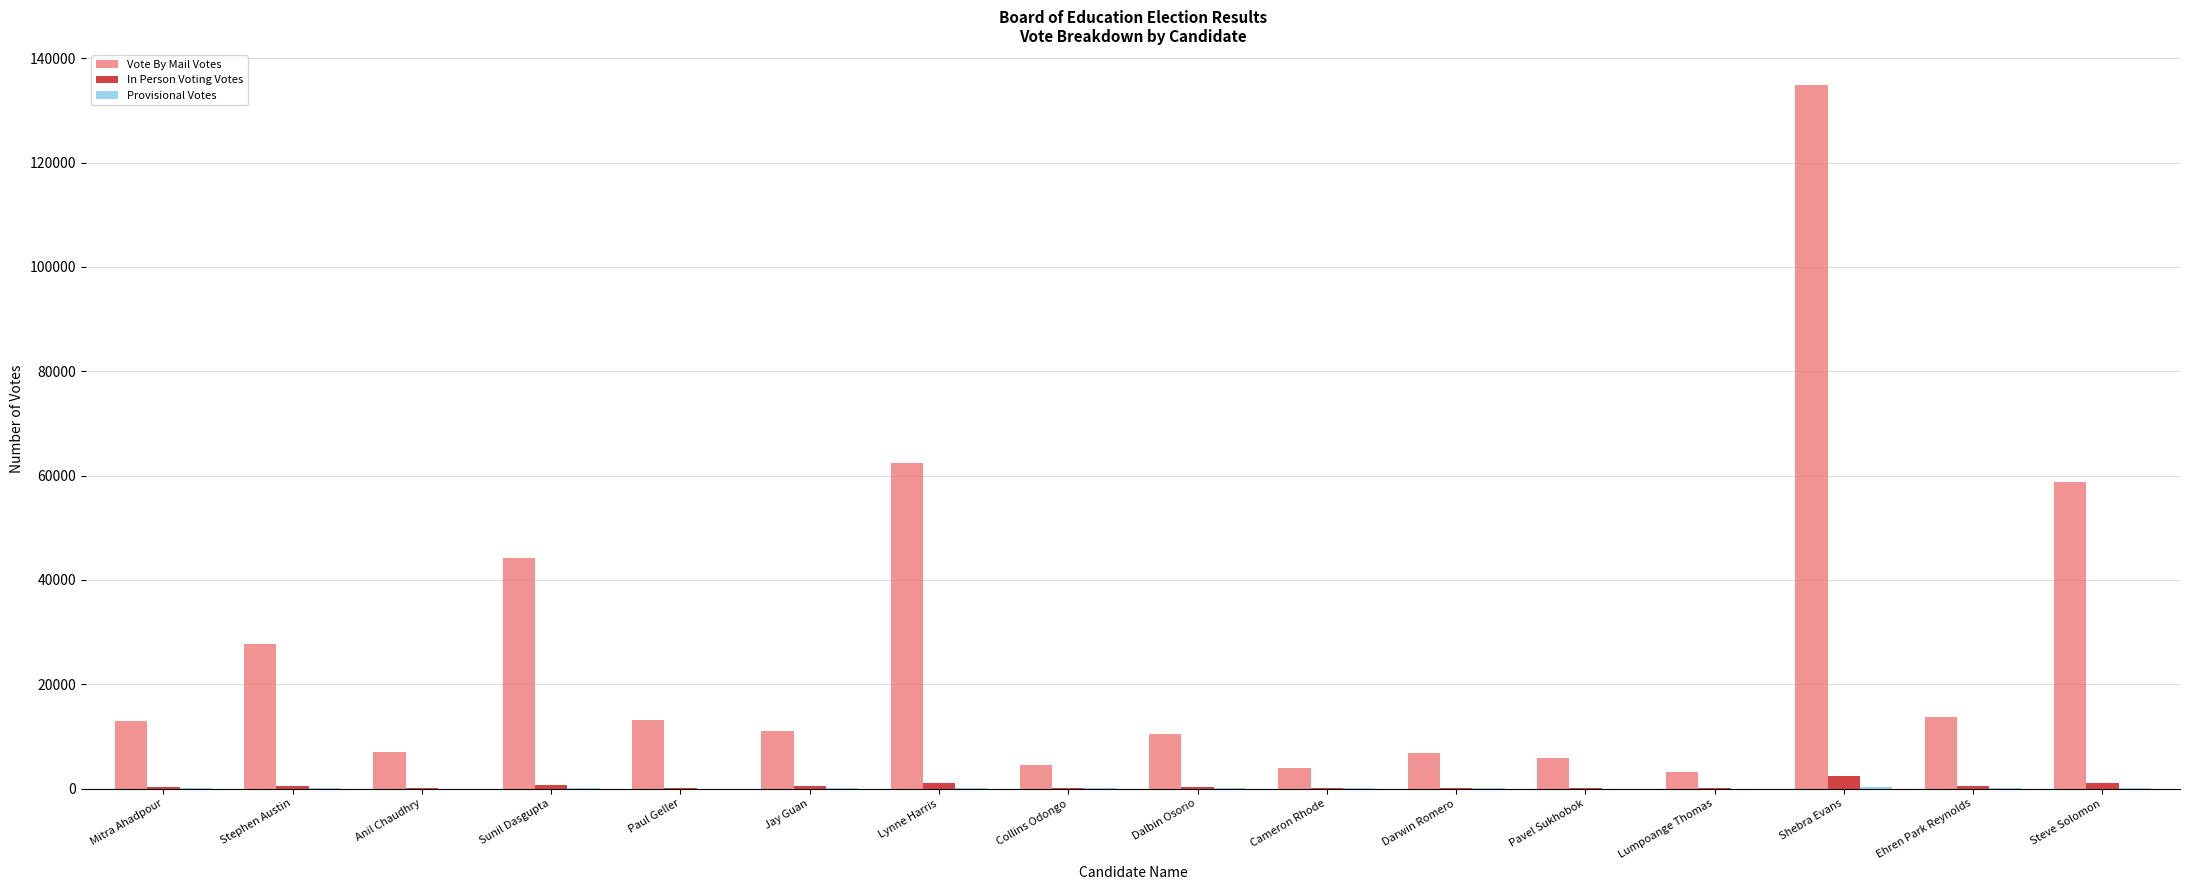

What is the sum of all Vote By Mail Votes values?

420601